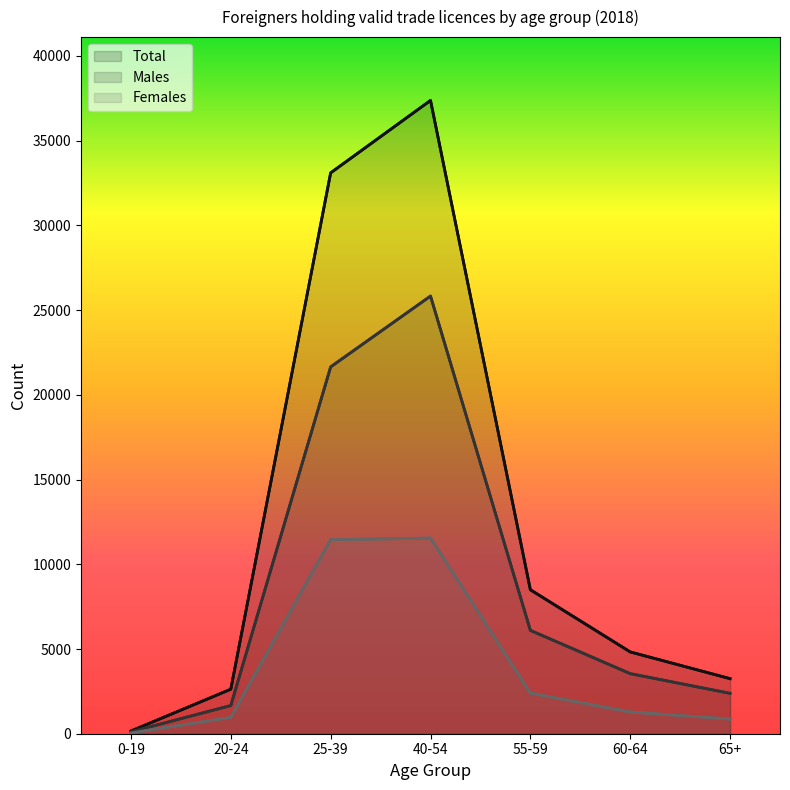

At which category is the sum across all series the highest?

40-54